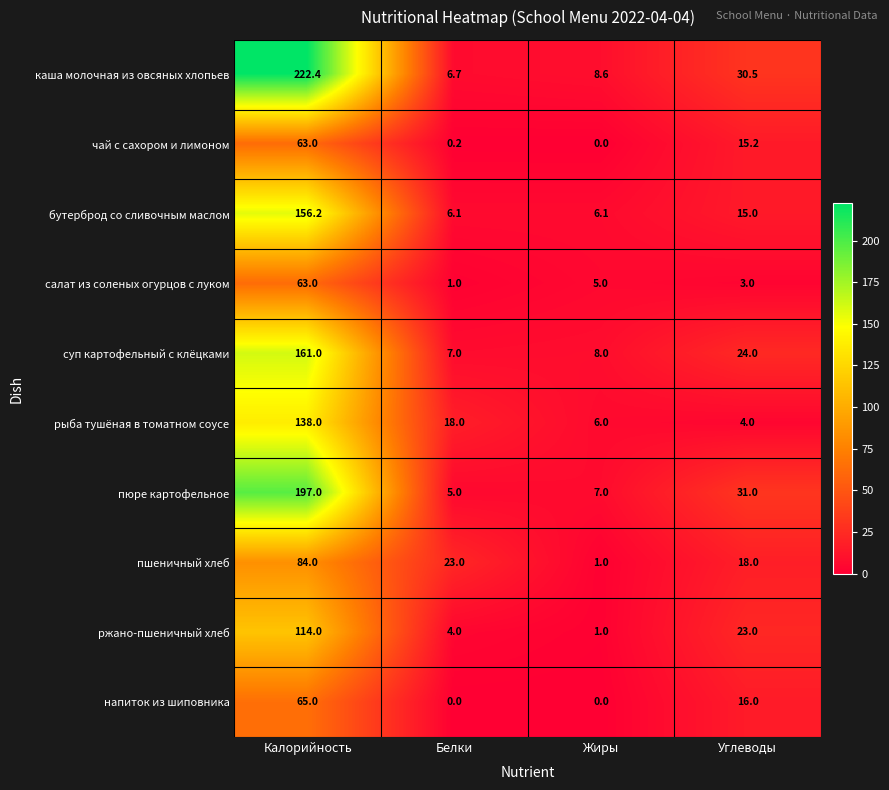

What value does the салат из соленых огурцов с луком series have at Калорийность?

63.0